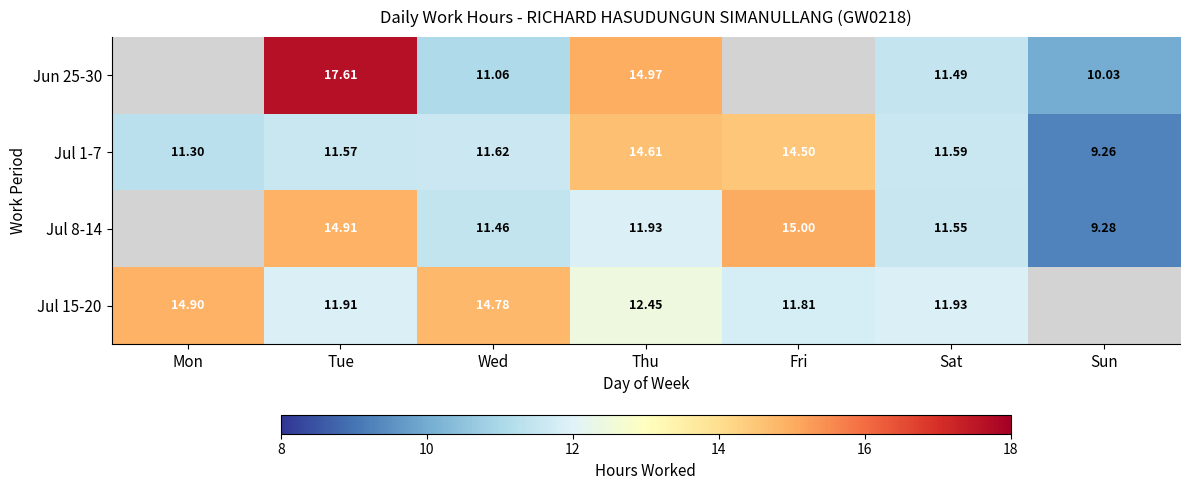

Is it true that Jul 8-14 equals 3.3 at Tue?

False